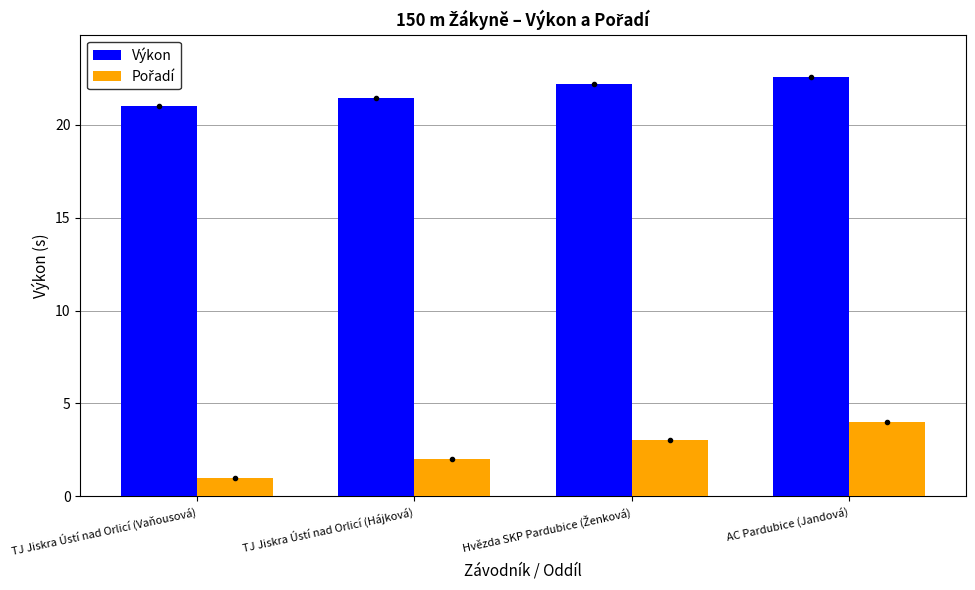

True or false: Výkon has a value of 21.0 at TJ Jiskra Ústí nad Orlicí (Vaňousová).

True